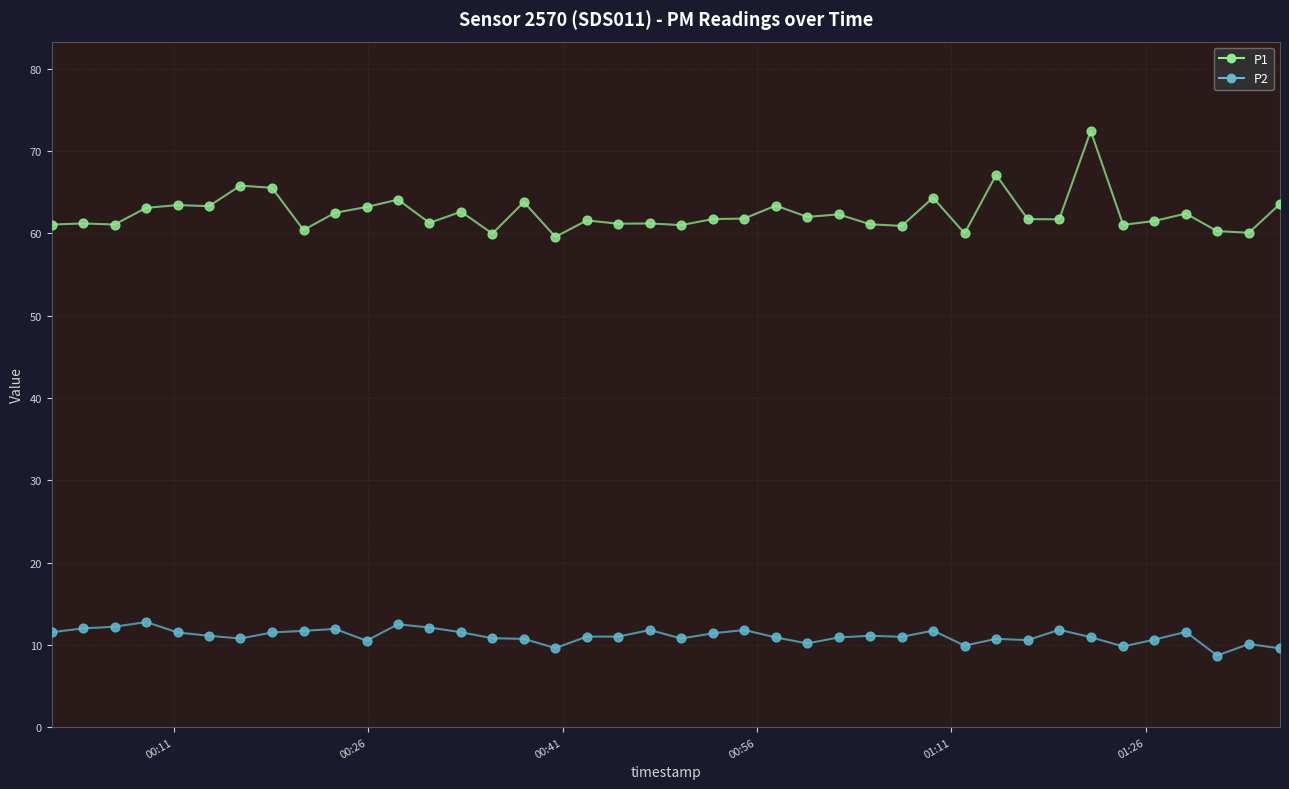

Which series contains the lowest Y value?

P2